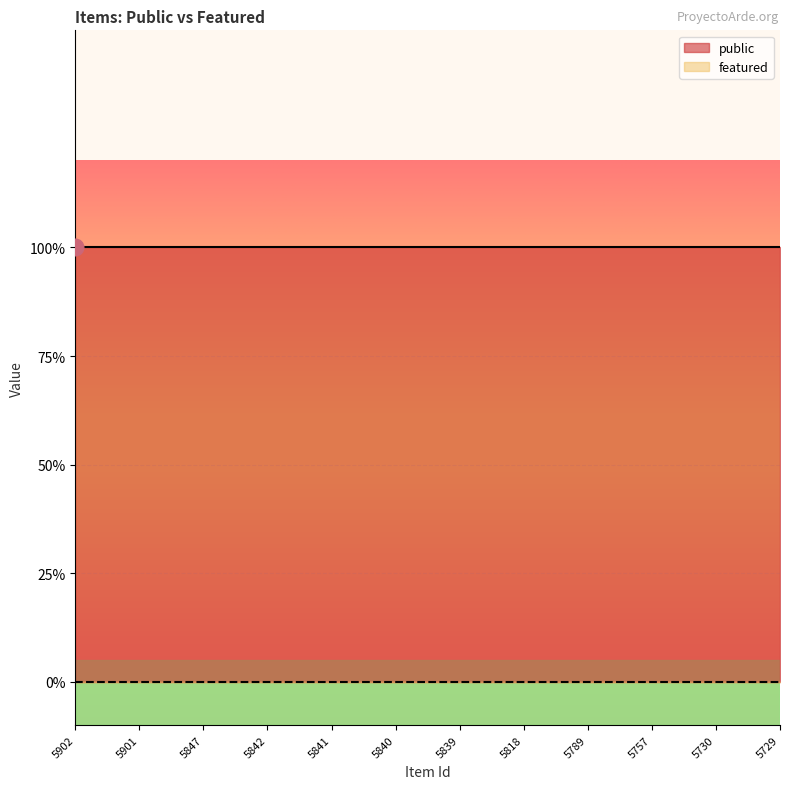

True or false: featured and public cross at least once.

False